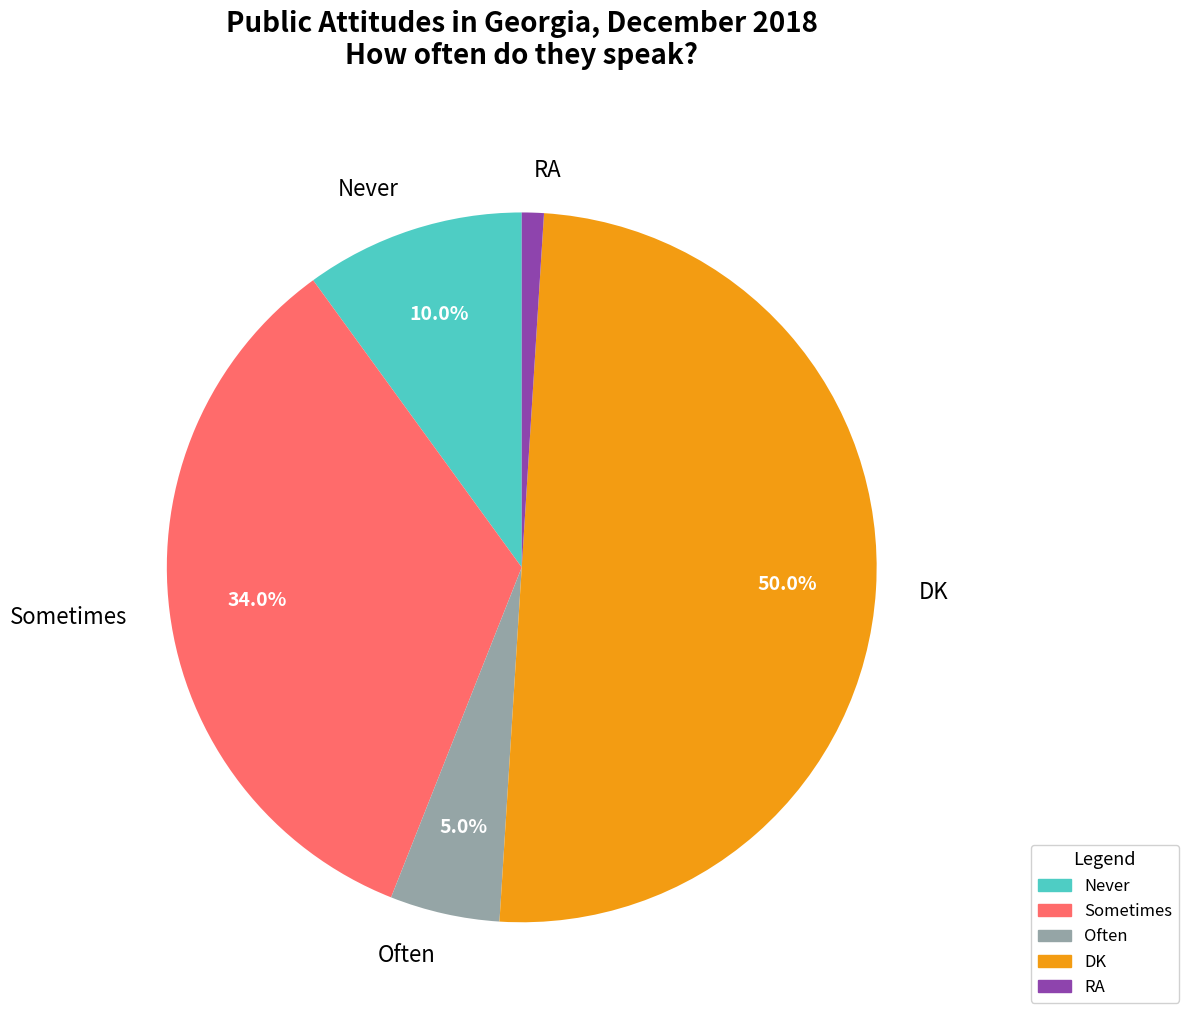

Approximately how many times larger is the value at DK compared to Often?

10.0